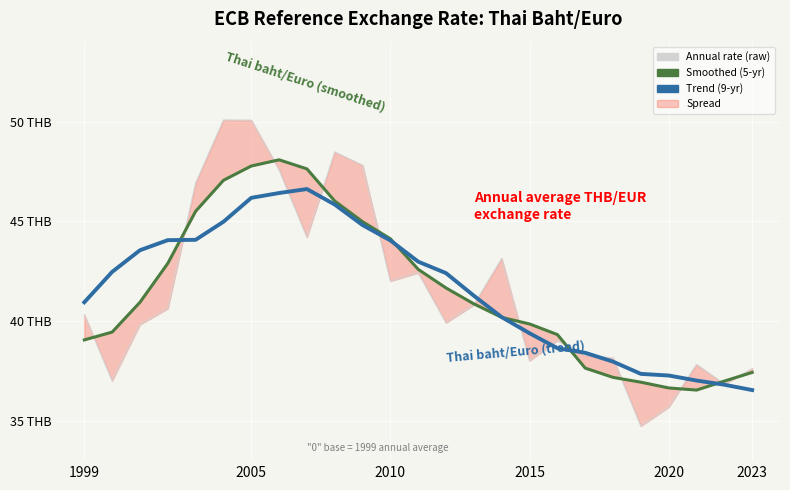

Which series has the largest range (max minus min)?

Annual rate (raw)